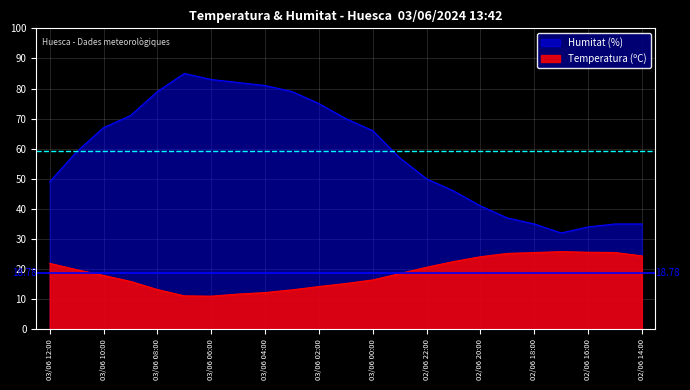

At which category does Humitat (%) reach its first local valley?

02/06 17:00